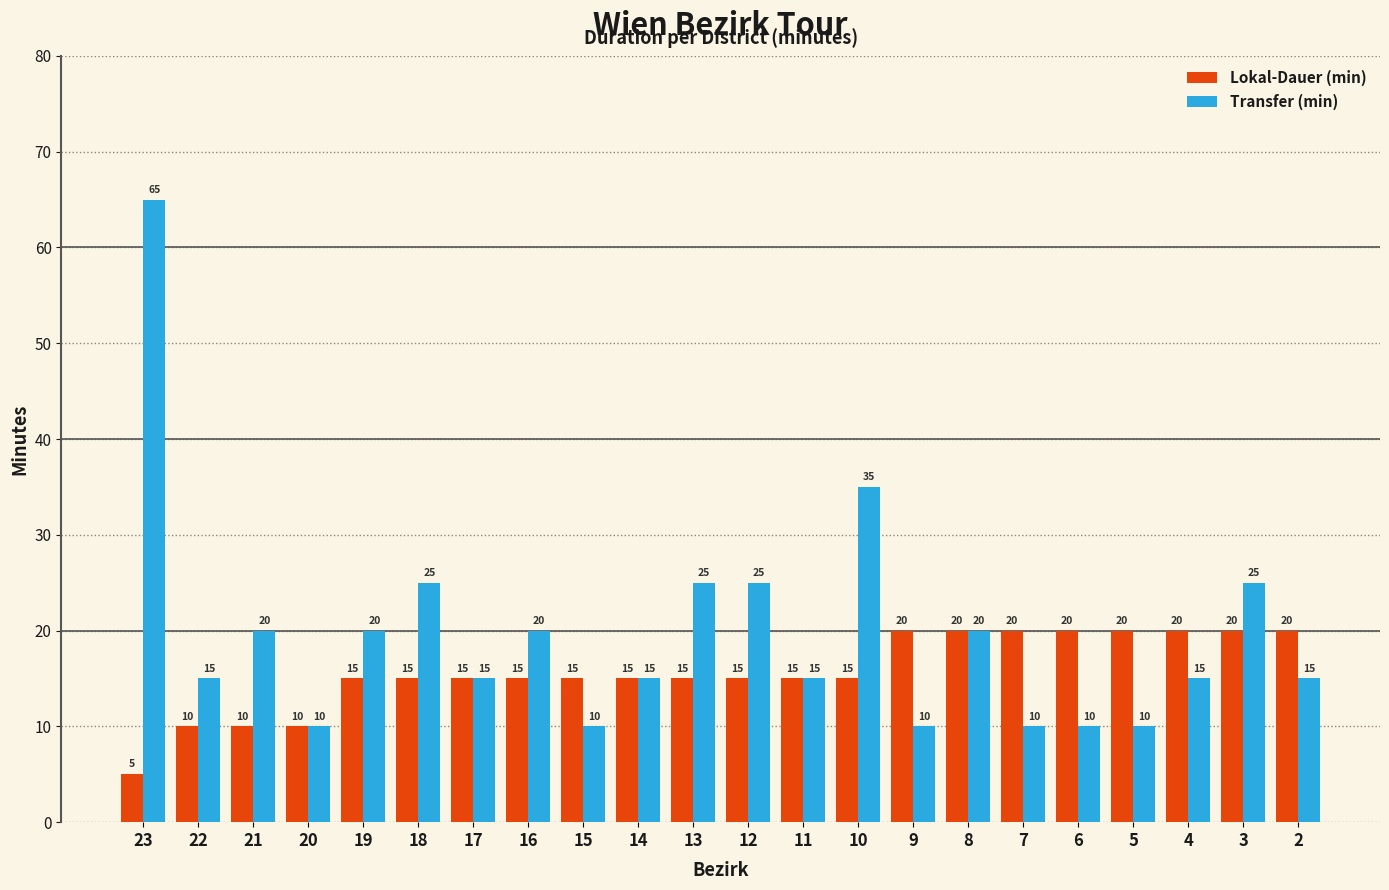

At which category is the sum across all series the highest?

23